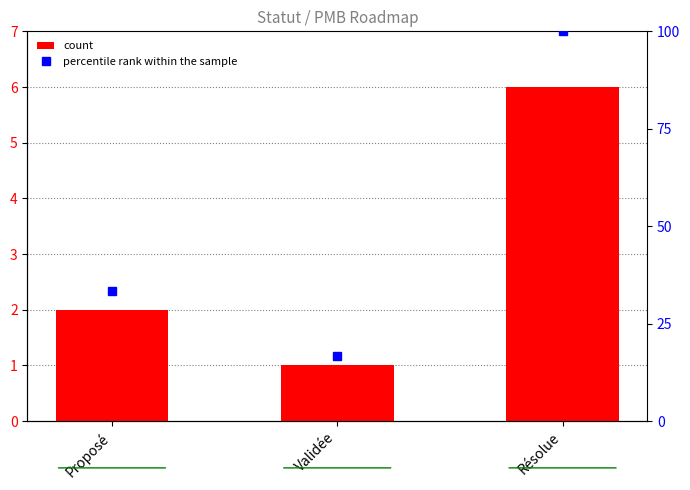

What is the lowest value of the count series?

1.0